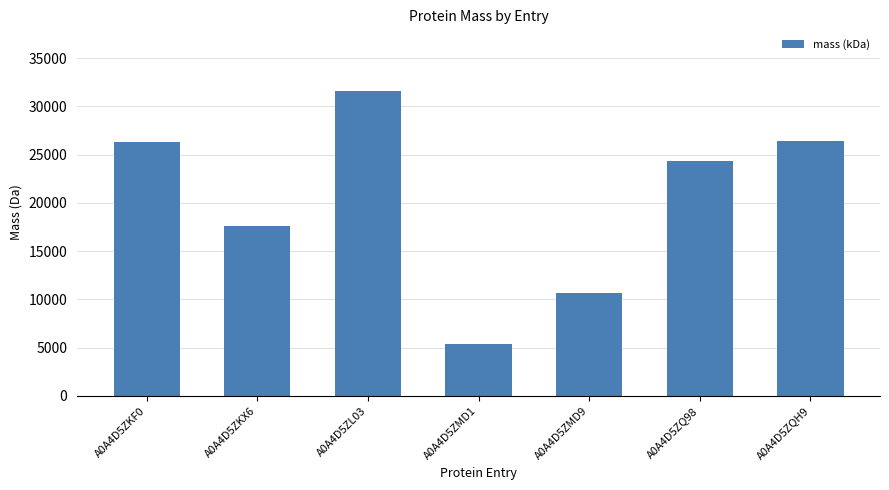

How many data points are above 24392?

4